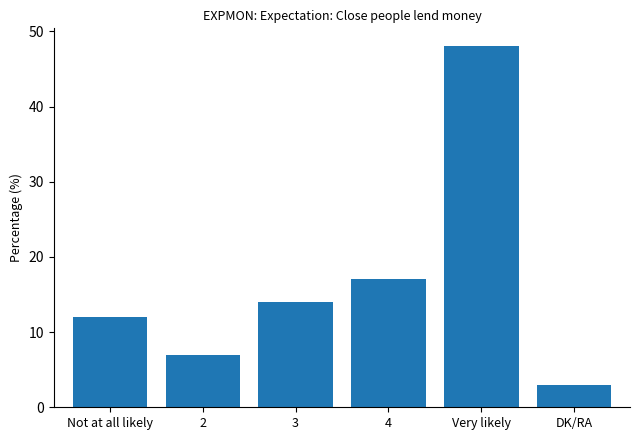

The value at 3 is 9. True or false?

False